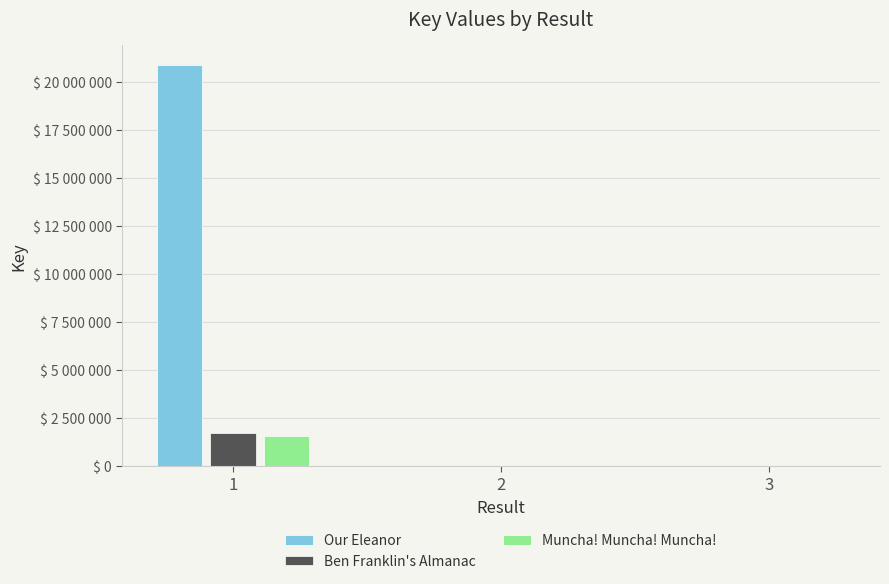

At which label is Muncha! Muncha! Muncha! closest to 776041?

2